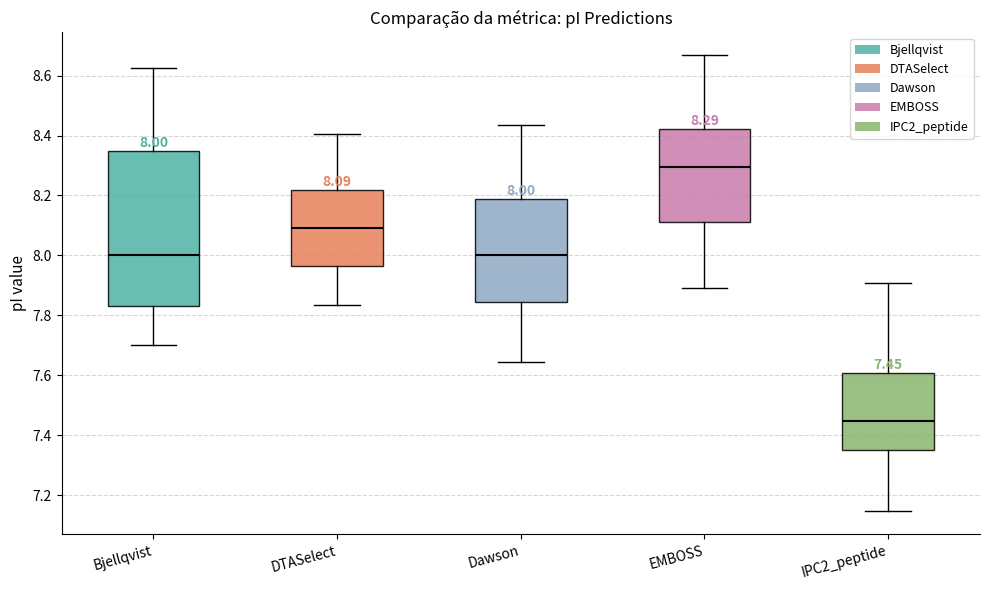

Which box's median line is the highest?

EMBOSS